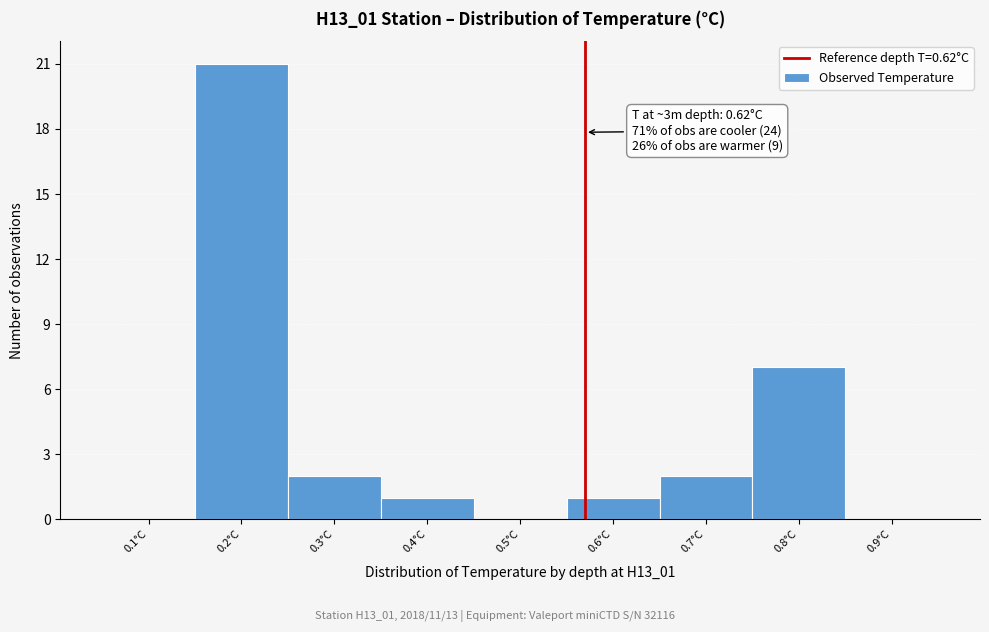

Reading left to right, list all the values displayed in this chart.

0.1°C=0	0.2°C=21	0.3°C=2	0.4°C=1	0.5°C=0	0.6°C=1	0.7°C=2	0.8°C=7	0.9°C=0